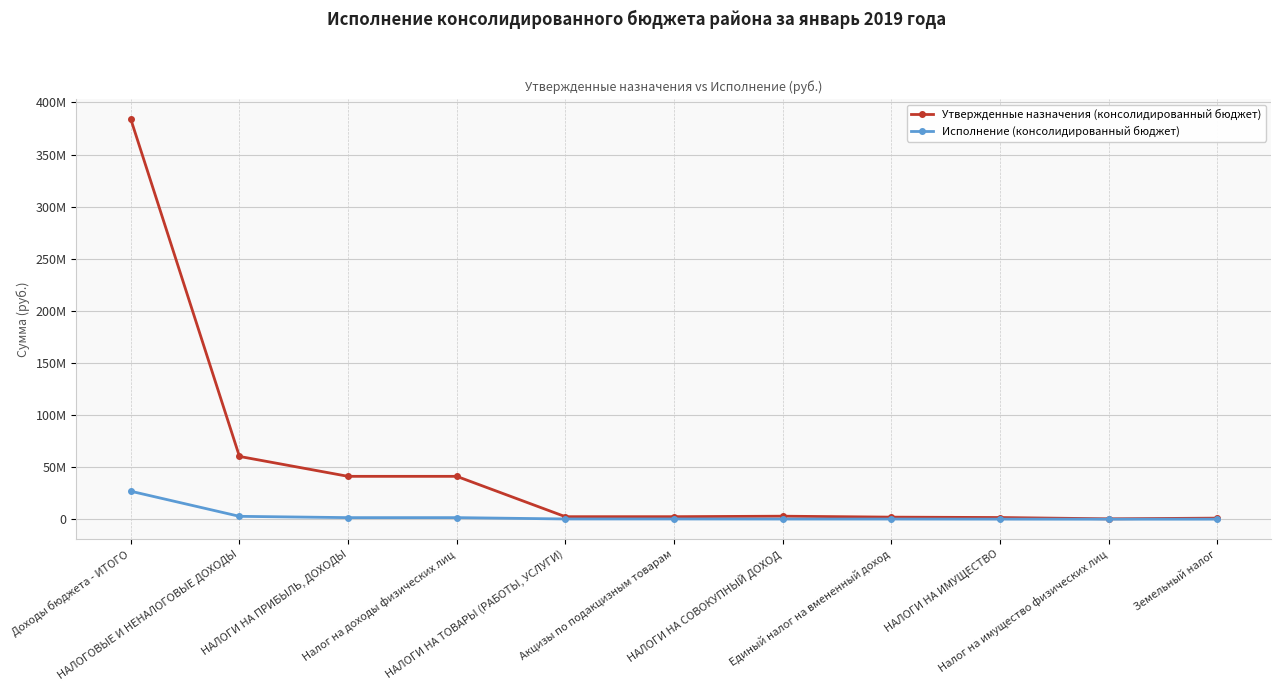

What are all the series names shown in the legend?

Утвержденные назначения (консолидированный бюджет), Исполнение (консолидированный бюджет)